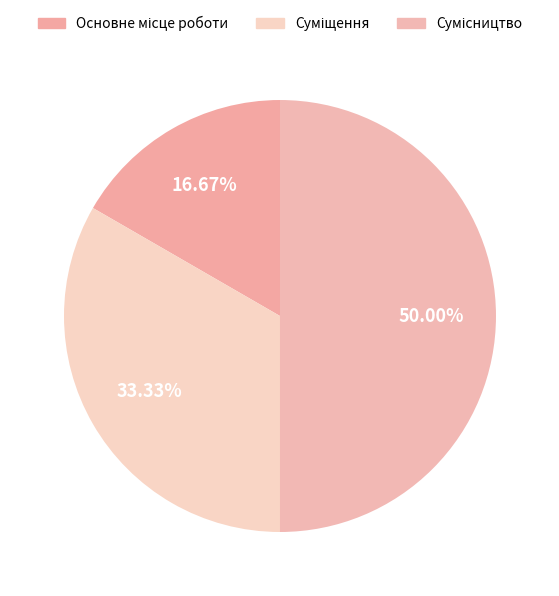

To the nearest percent, what percentage of the pie is Суміщення?

33%